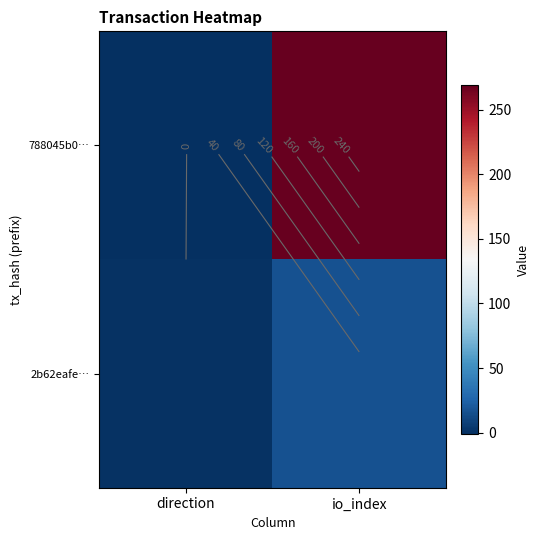

Rank the series at direction from lowest to highest value.

788045b0…, 2b62eafe…